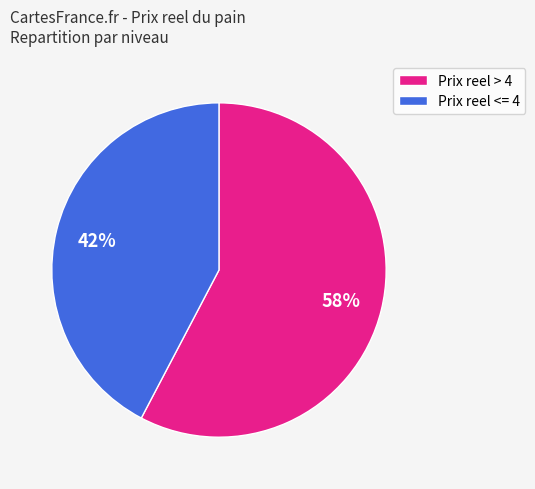

Is there a majority slice in this chart?

Yes